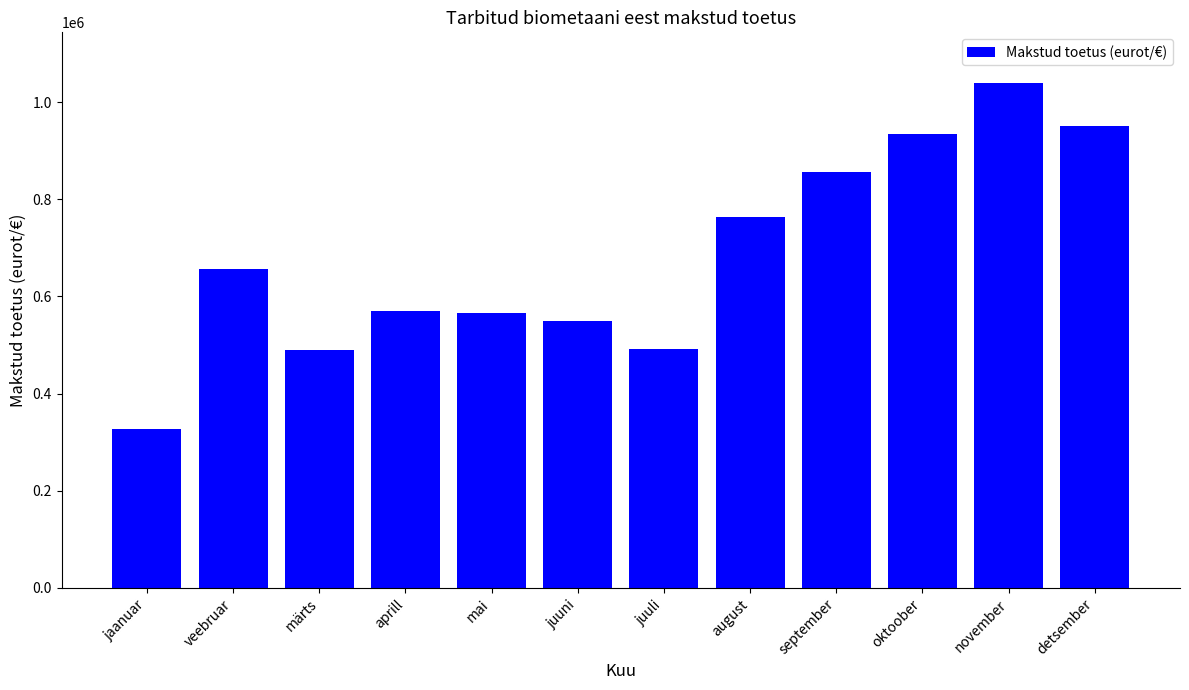

What is the sum of the values at november and august?

1802303.6